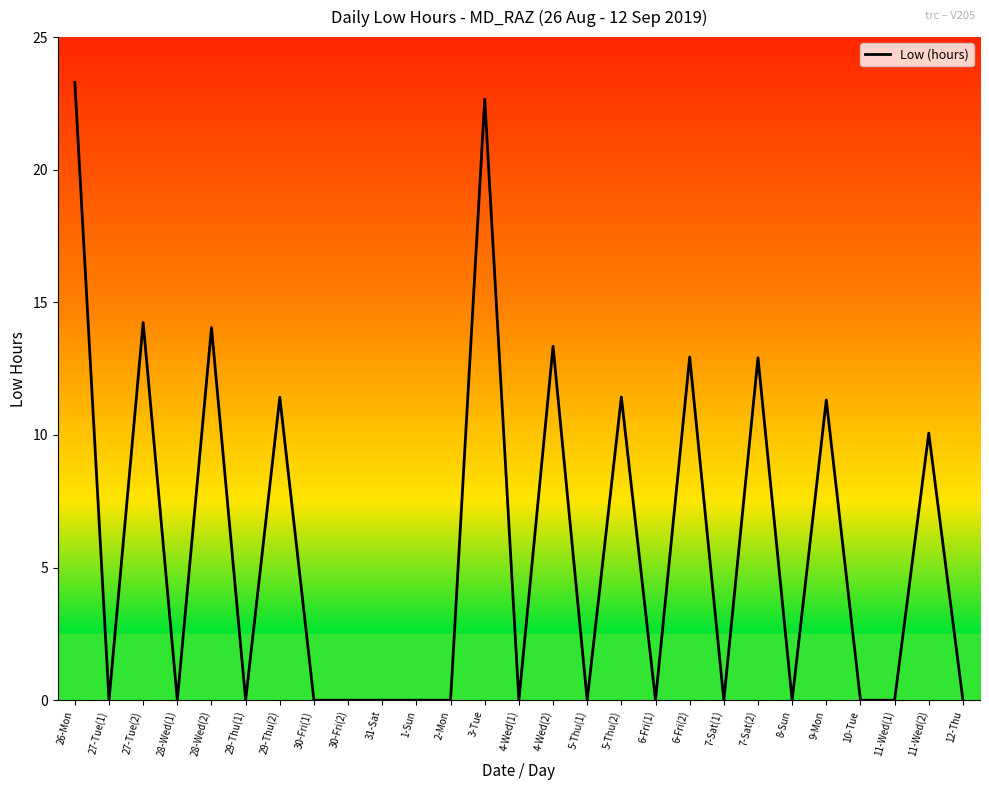

Where is the first local maximum?

27-Tue(2)